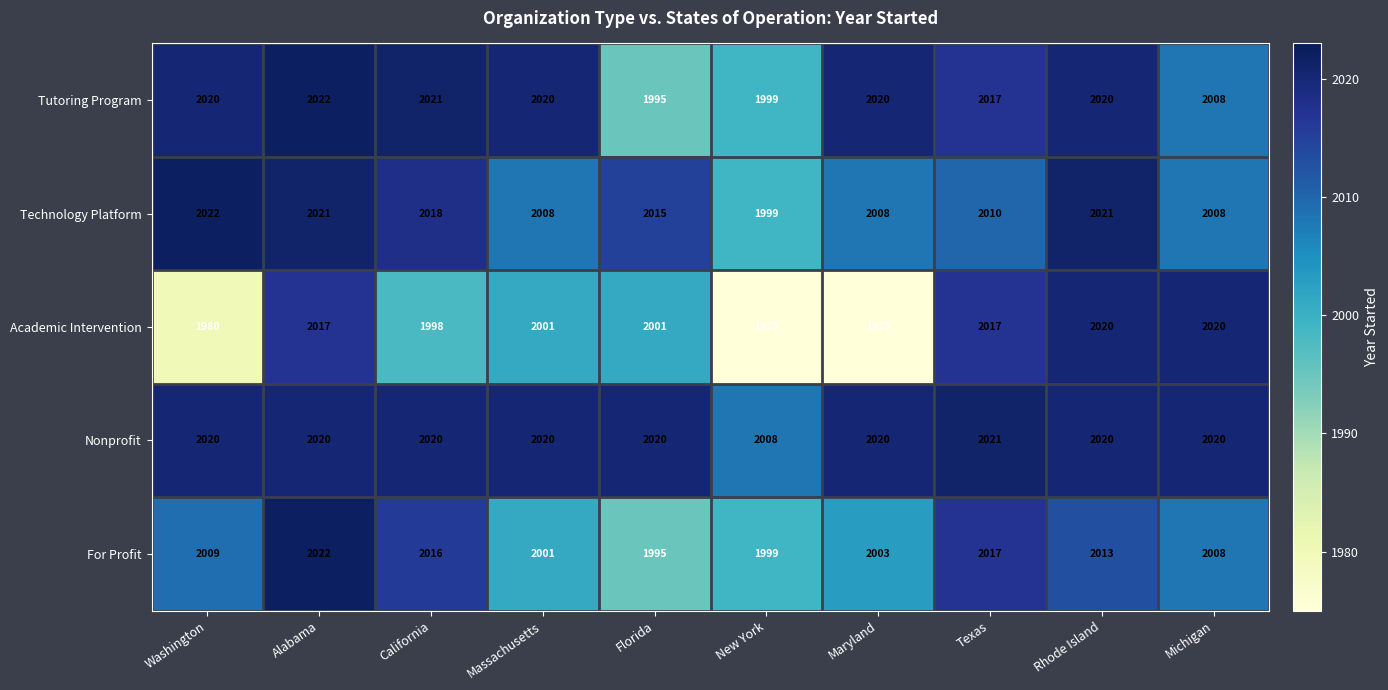

Is it true that Tutoring Program equals 2828 at Rhode Island?

False